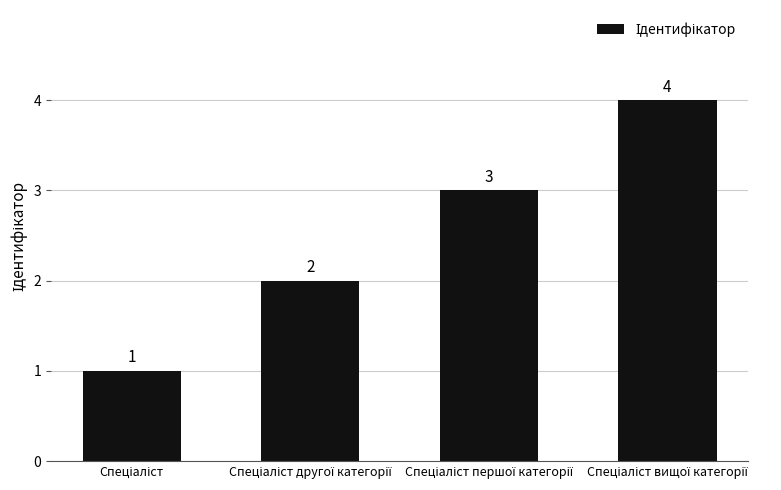

What is the value of the 3rd bar from the left?

3